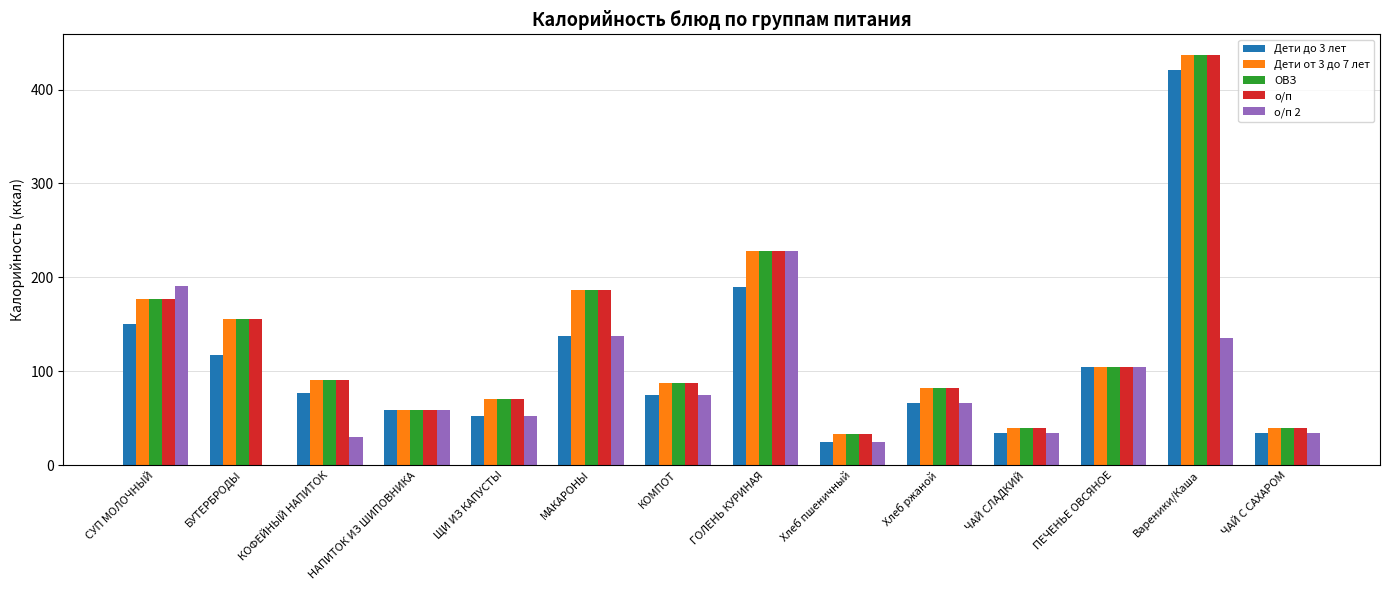

What is the greatest value displayed?

437.0